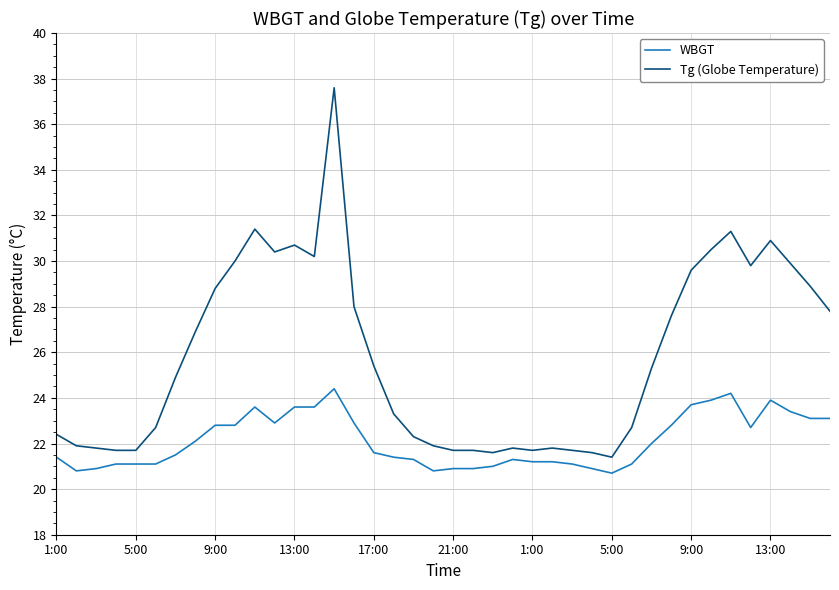

Which series has the largest total across all categories?

Tg (Globe Temperature)